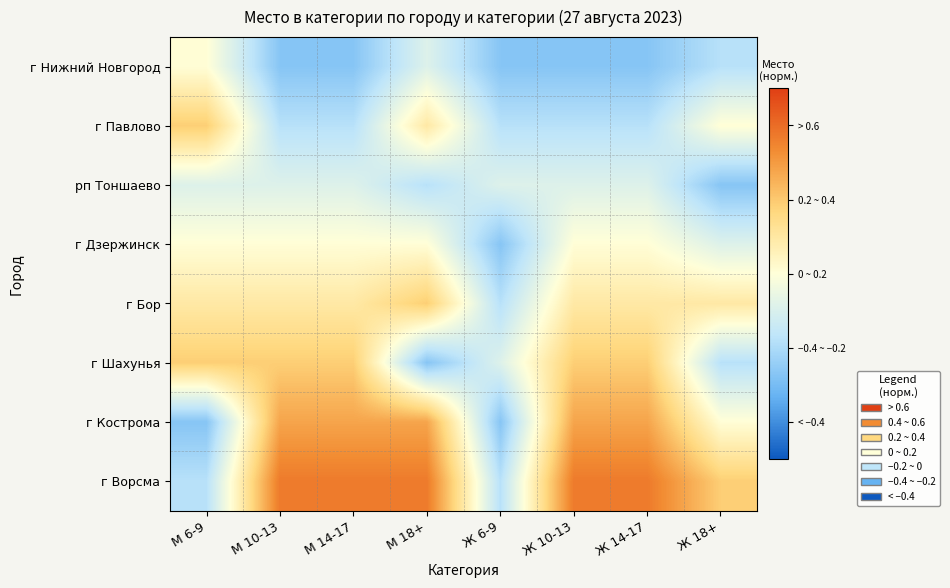

What is the spread (max minus min) of values at Ж 14-17?

3.2